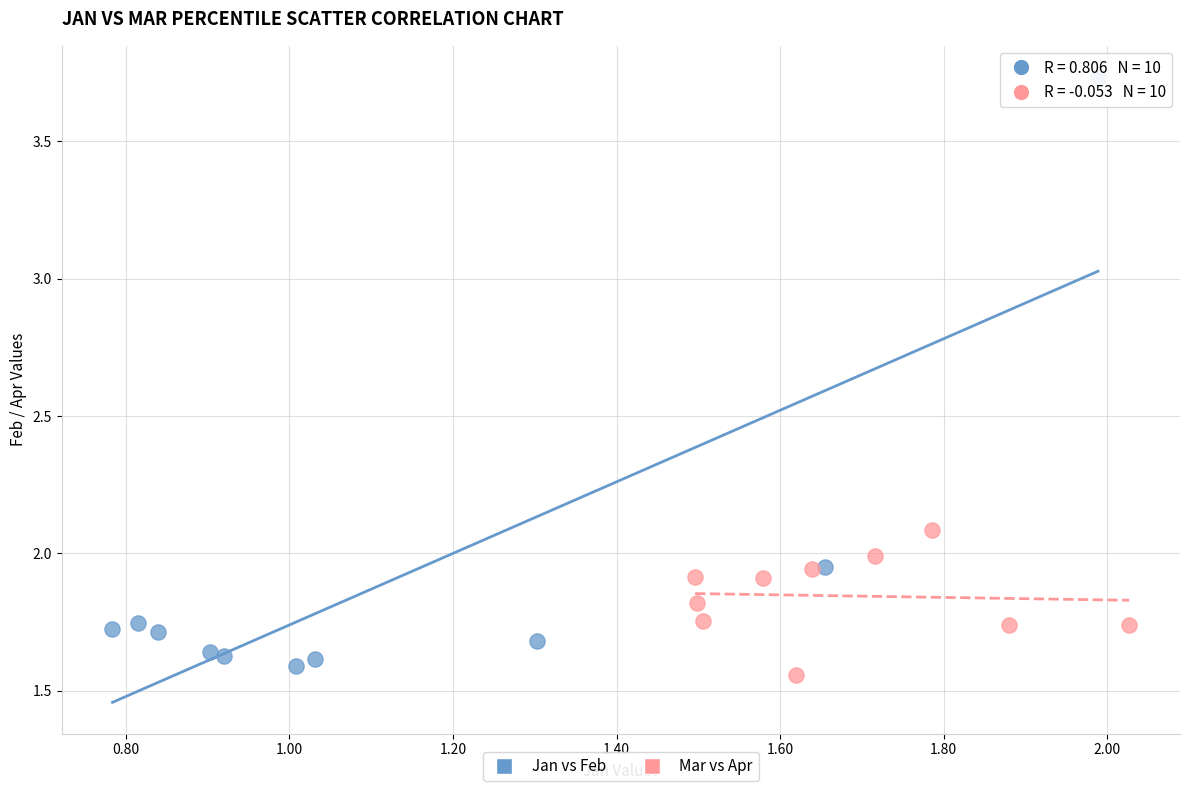

Which series contains the highest Y value?

Jan vs Feb